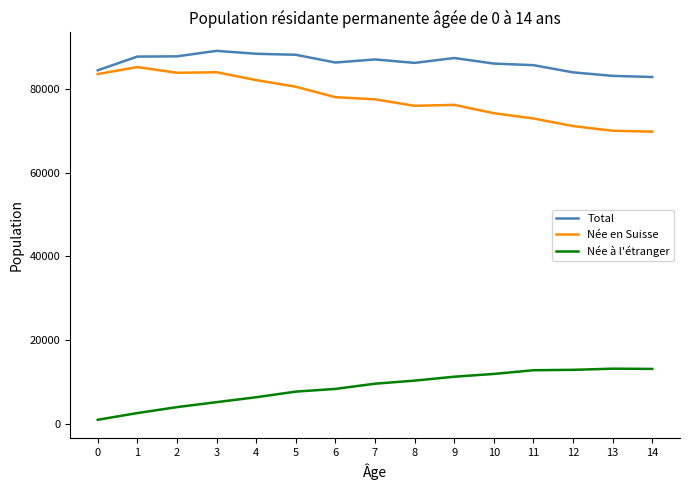

Rank the series by their maximum value, from lowest to highest.

Née à l'étranger, Née en Suisse, Total